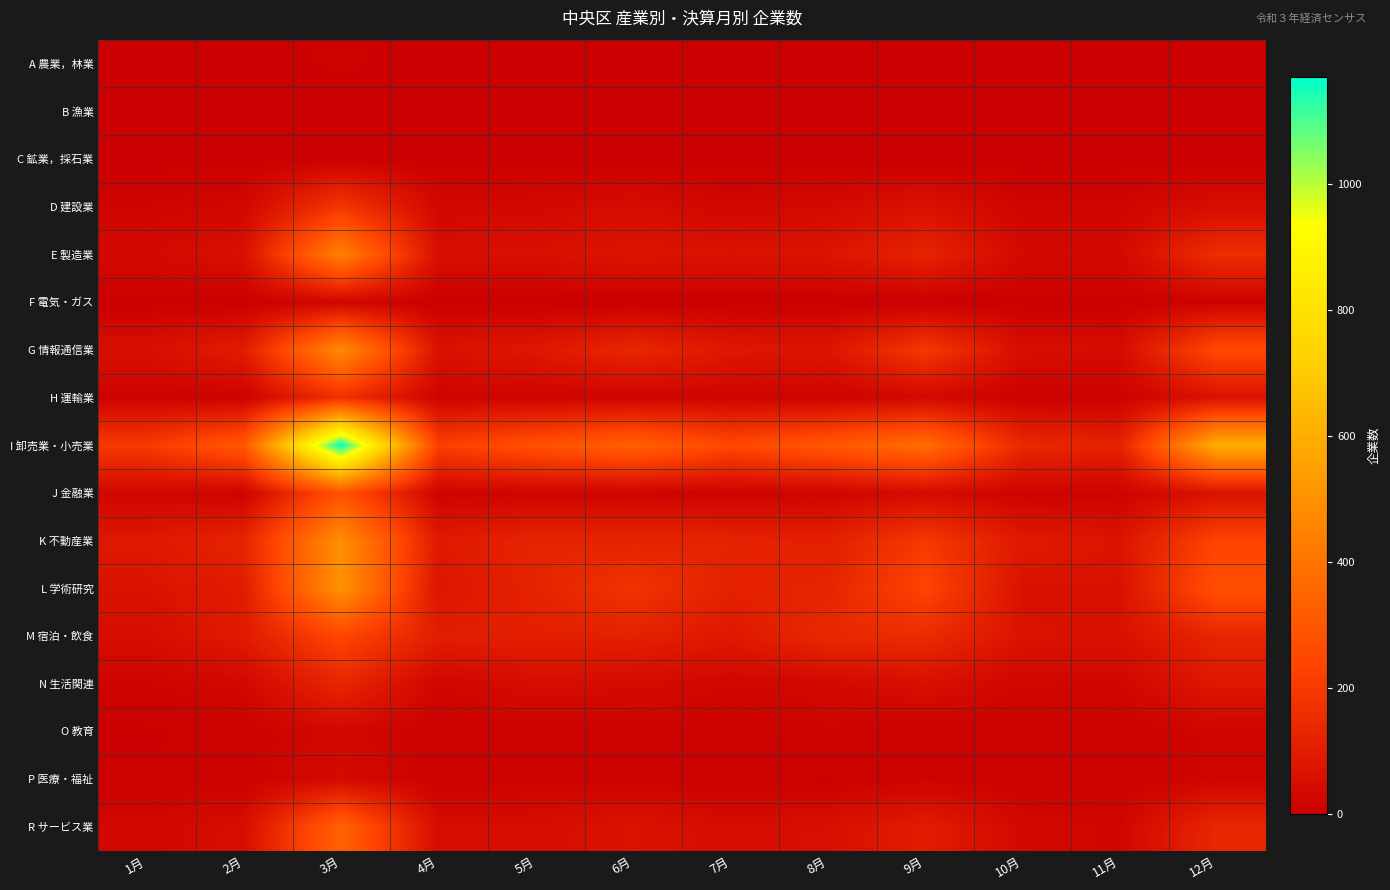

Which has a higher value, 11月 or 6月?

11月